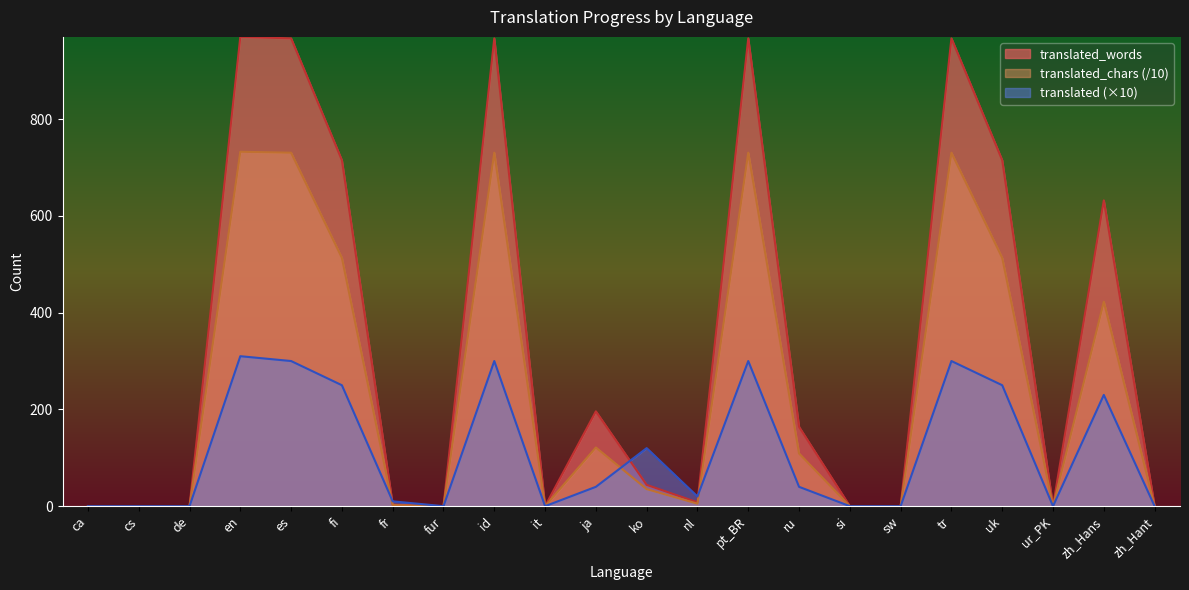

Rank the series by their maximum value, from highest to lowest.

translated_words, translated_chars (/10), translated (×10)